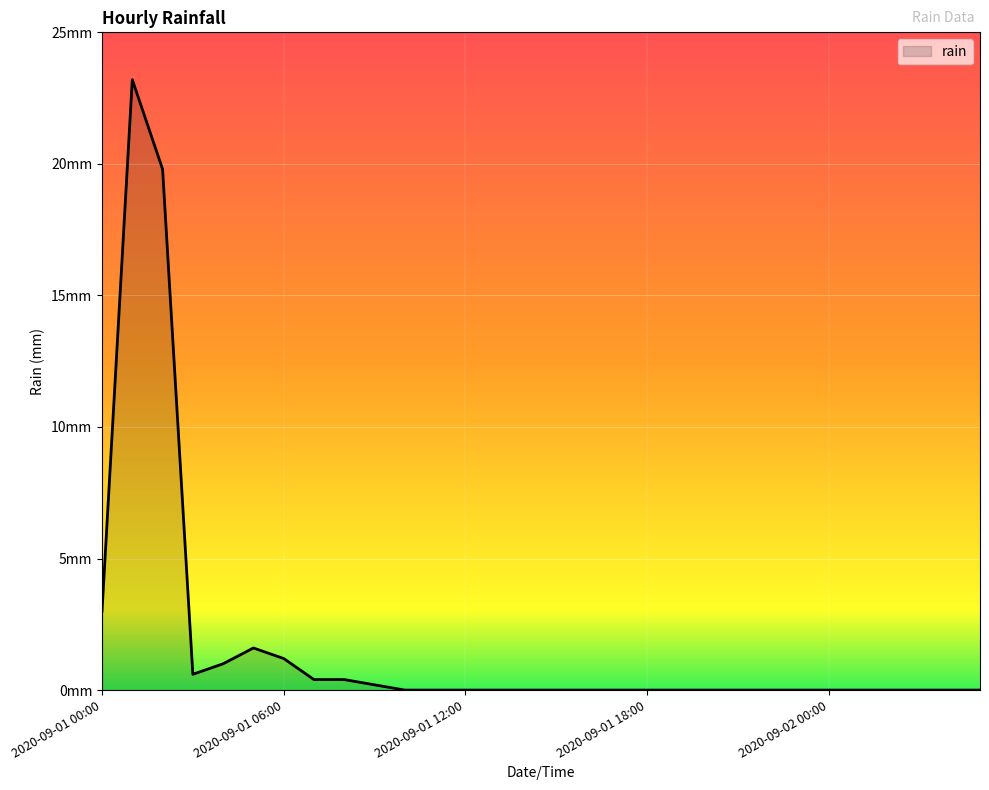

What is the label of the 22nd point from the right?

2020-09-01 08:00